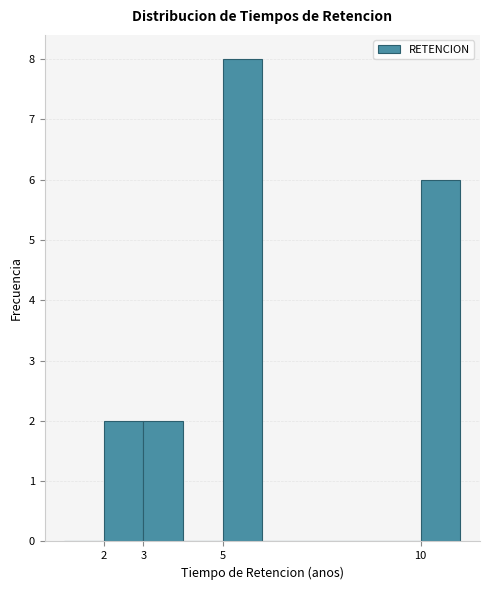

Reading left to right, list every bar in this chart as the range it spans on the x-axis followed by its height. The values are not printed on the chart, so give them approximately, as read against the axis.

1 to 2: 0
2 to 3: 2
3 to 4: 2
4 to 5: 0
5 to 6: 8
6 to 7: 0
7 to 8: 0
8 to 9: 0
9 to 10: 0
10 to 11: 6